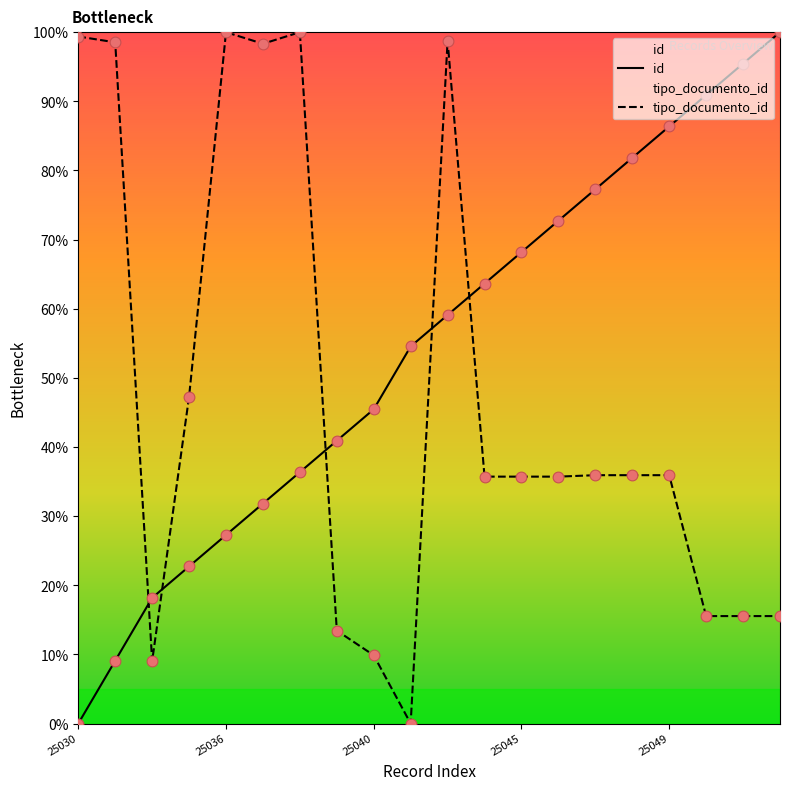

Which series has the largest total across all categories?

id